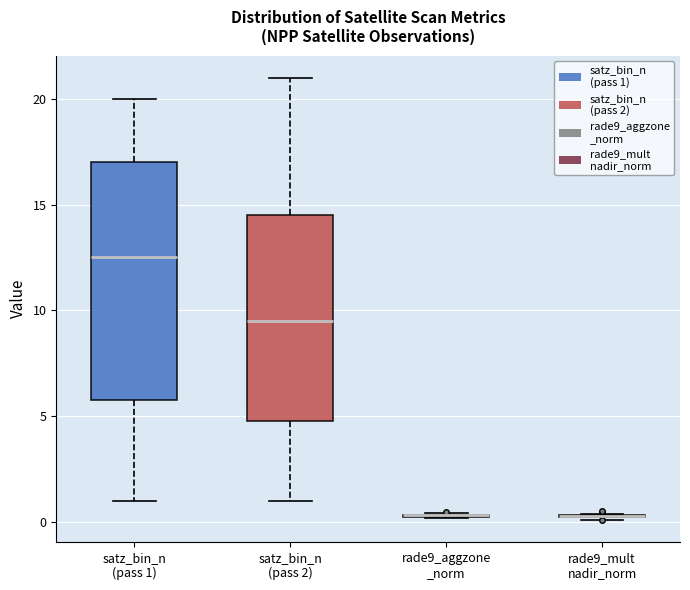

Comparing the boxes themselves (not the whiskers), which one is the tallest?

satz_bin_n (pass 1)